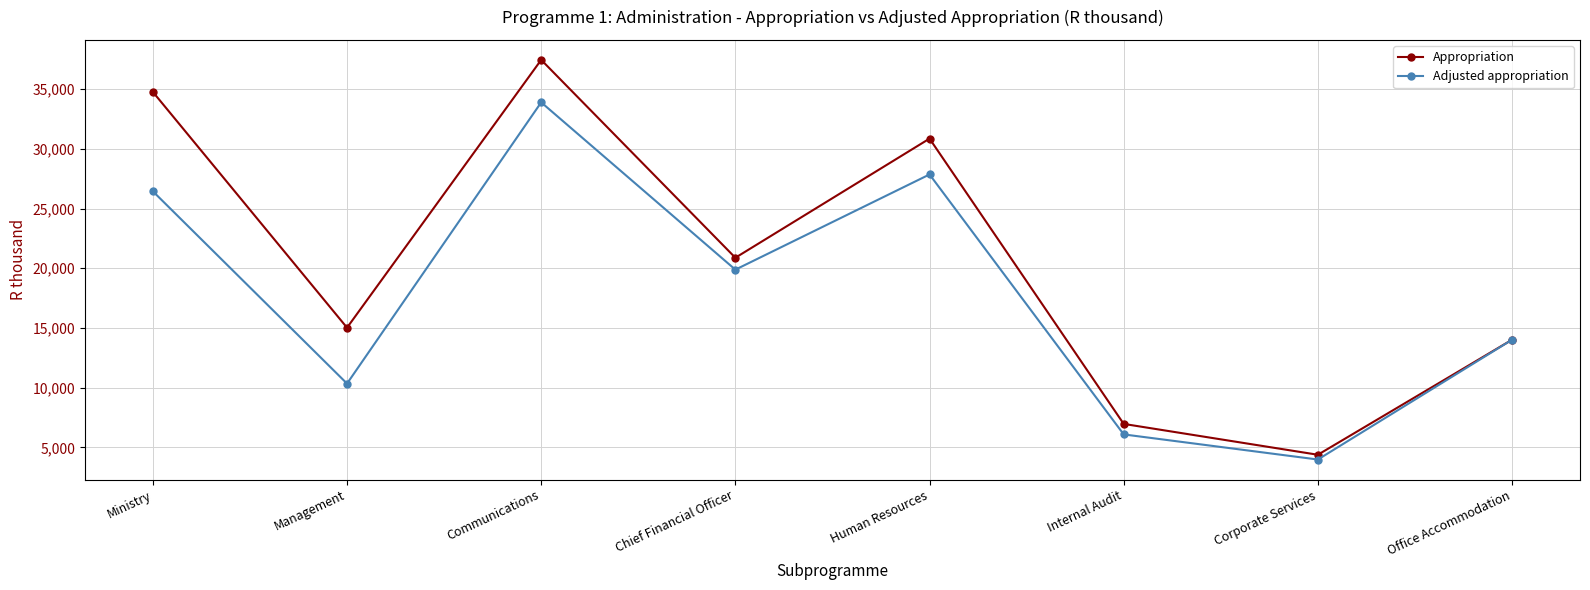

Reading left to right, what are all the values shown in this chart?

Appropriation: Ministry=34761	Management=15021	Communications=37445	Chief Financial Officer=20877	Human Resources=30852	Internal Audit=6965	Corporate Services=4382	Office Accommodation=14012
Adjusted appropriation: Ministry=26441	Management=10341	Communications=33888	Chief Financial Officer=19880	Human Resources=27851	Internal Audit=6086	Corporate Services=3982	Office Accommodation=14012